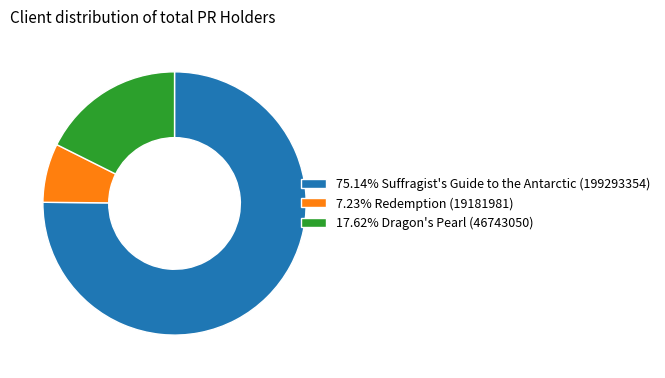

Does 17.62% Dragon's Pearl (46743050) represent more than half of the total?

No